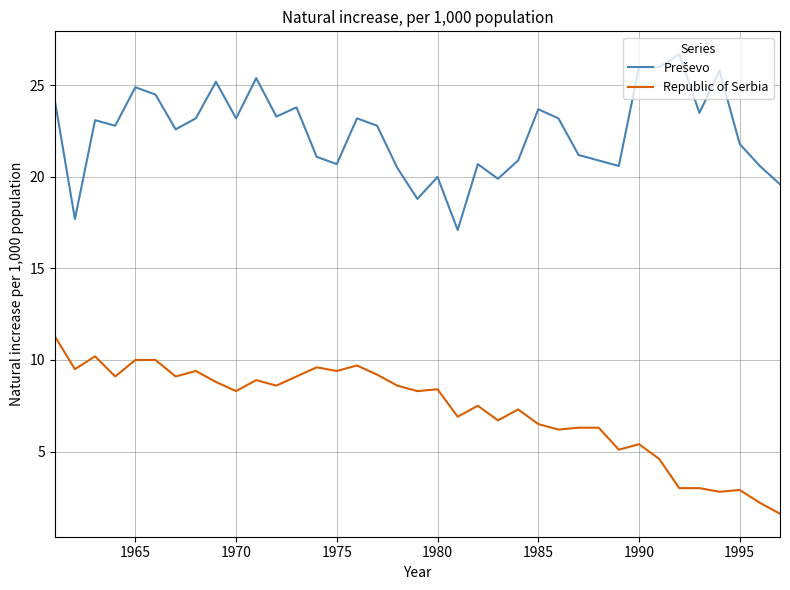

What is the minimum value shown in the chart?

1.6